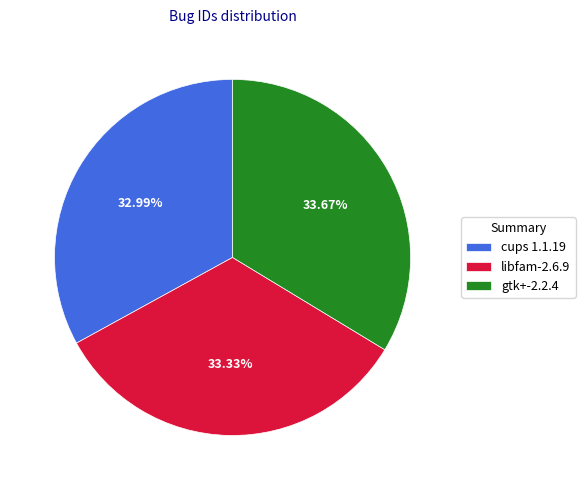

Count the number of slices in the pie.

3